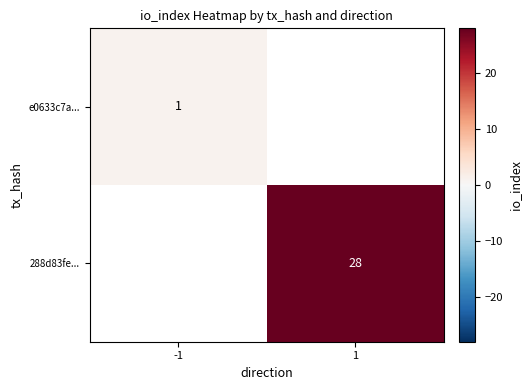

The e0633c7a... series shows 1 at -1. True or false?

True